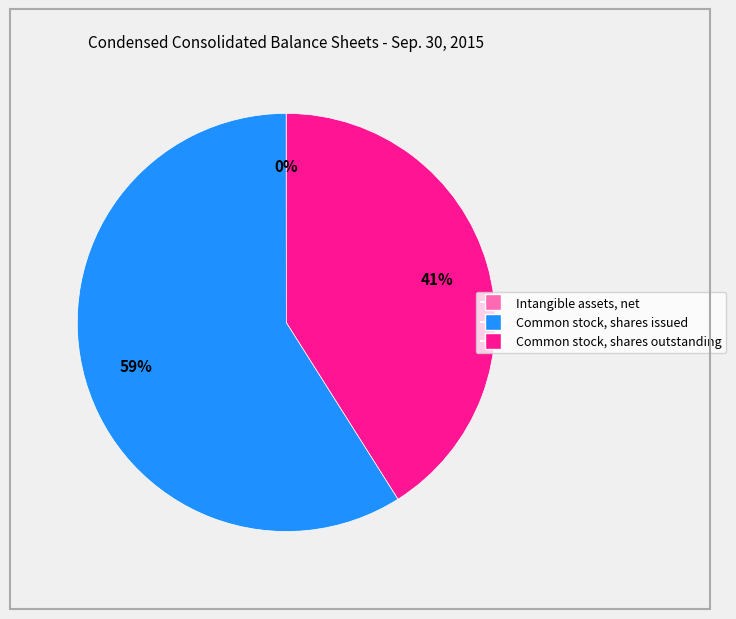

To the nearest percent, what is the difference between the largest and smallest slice percentages?

59%